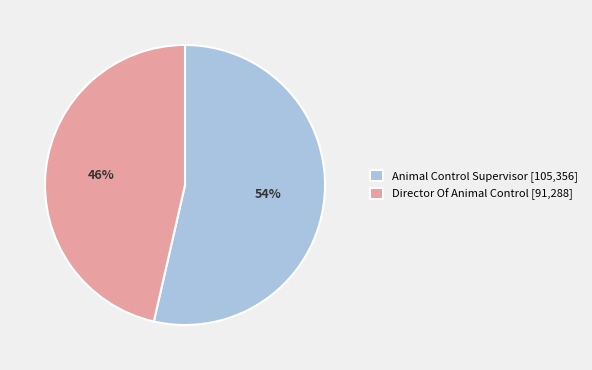

The Animal Control Supervisor [105,356] slice represents 67% of the pie. True or false?

False